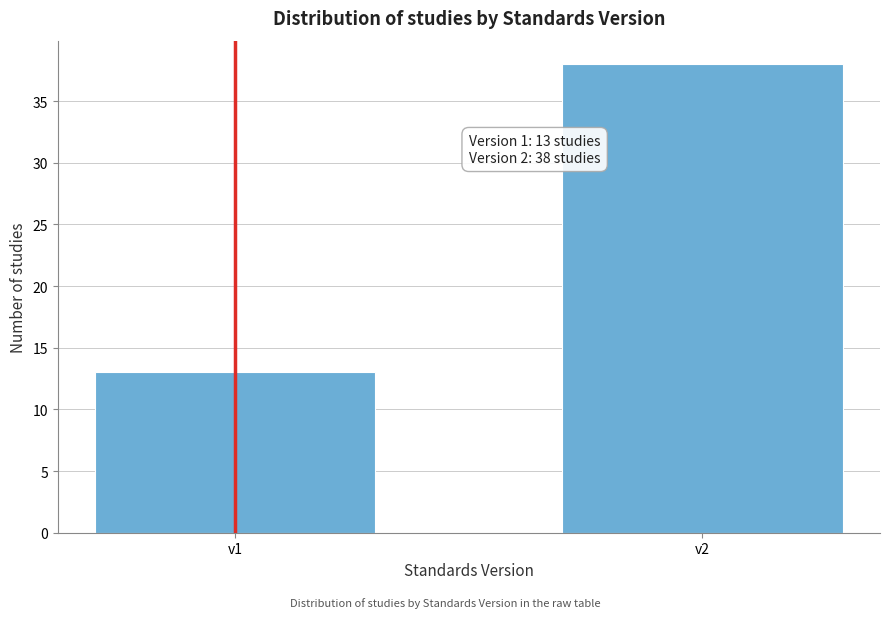

Reading right to left, extract all data points from this chart.

38	13